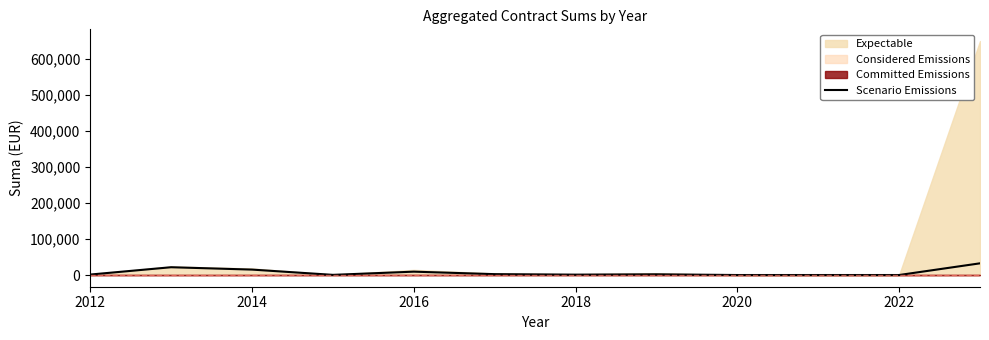

Reading left to right, what are all the values shown in this chart?

1300.0	21654.8	15088.1	451.2	9346.9	2421.6	1040.7	1958.2	0.0	0.0	0.0	32511.0